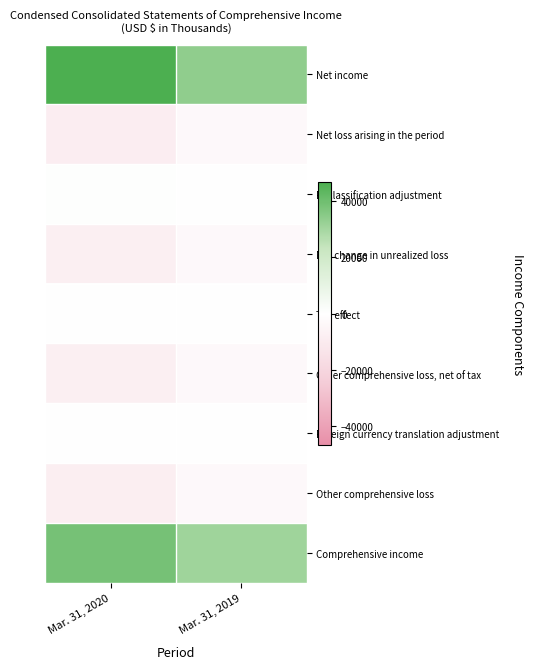

Reading left to right, extract all data points from this chart.

Net income: Mar. 31, 2020=46734	Mar. 31, 2019=33921
Net loss arising in the period: Mar. 31, 2020=-8529	Mar. 31, 2019=-2944
Reclassification adjustment: Mar. 31, 2020=615	Mar. 31, 2019=-202
Net change in unrealized loss: Mar. 31, 2020=-7914	Mar. 31, 2019=-3146
Tax effect: Mar. 31, 2020=62	Mar. 31, 2019=25
Other comprehensive loss, net of tax: Mar. 31, 2020=-7852	Mar. 31, 2019=-3121
Foreign currency translation adjustment: Mar. 31, 2020=-314	Mar. 31, 2019=61
Other comprehensive loss: Mar. 31, 2020=-8166	Mar. 31, 2019=-3060
Comprehensive income: Mar. 31, 2020=38568	Mar. 31, 2019=30861